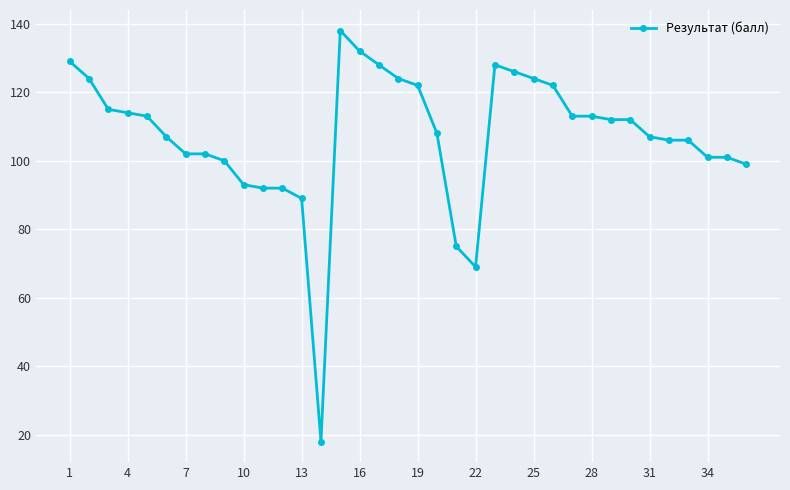

What is the average value?

107